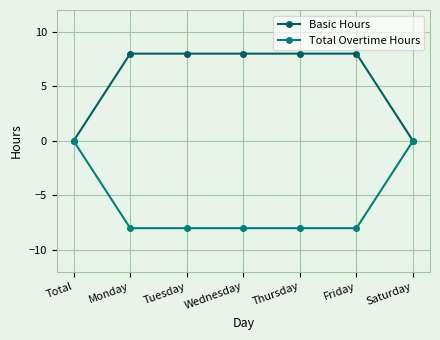

What is the maximum value for Basic Hours?

8